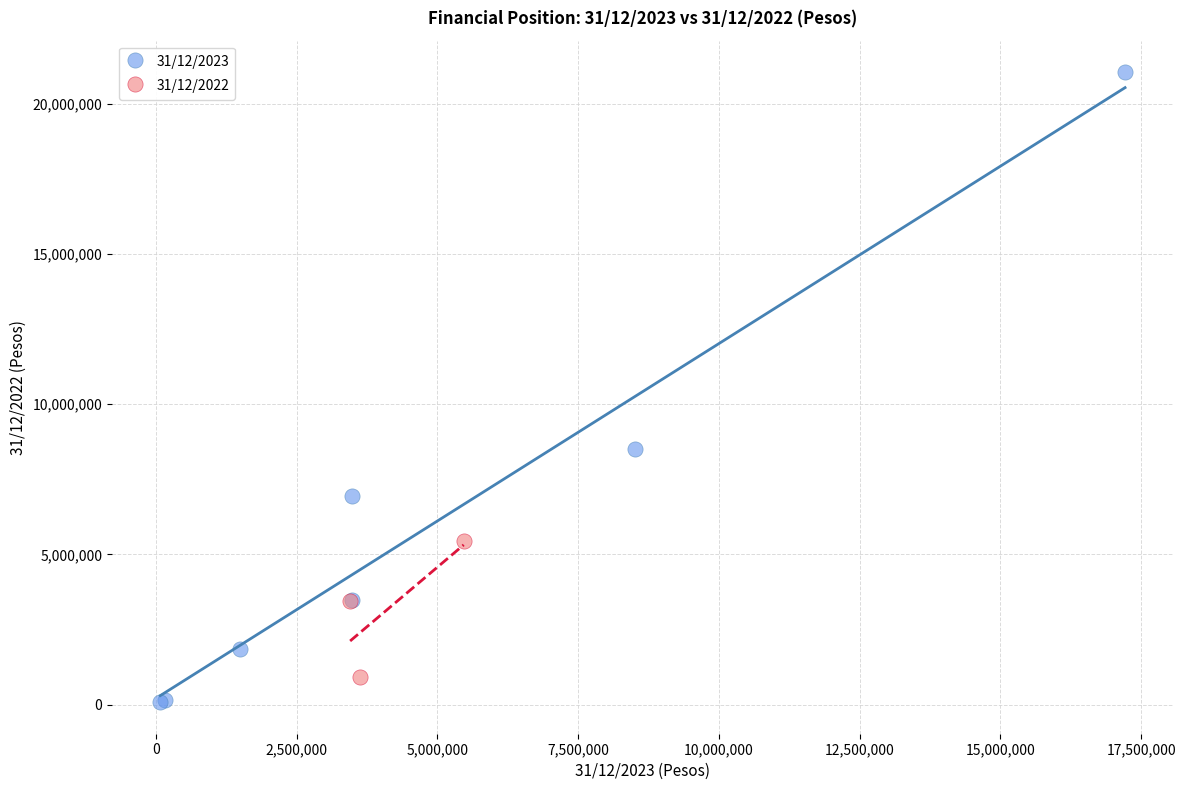

Which series reaches the maximum Y coordinate?

31/12/2023